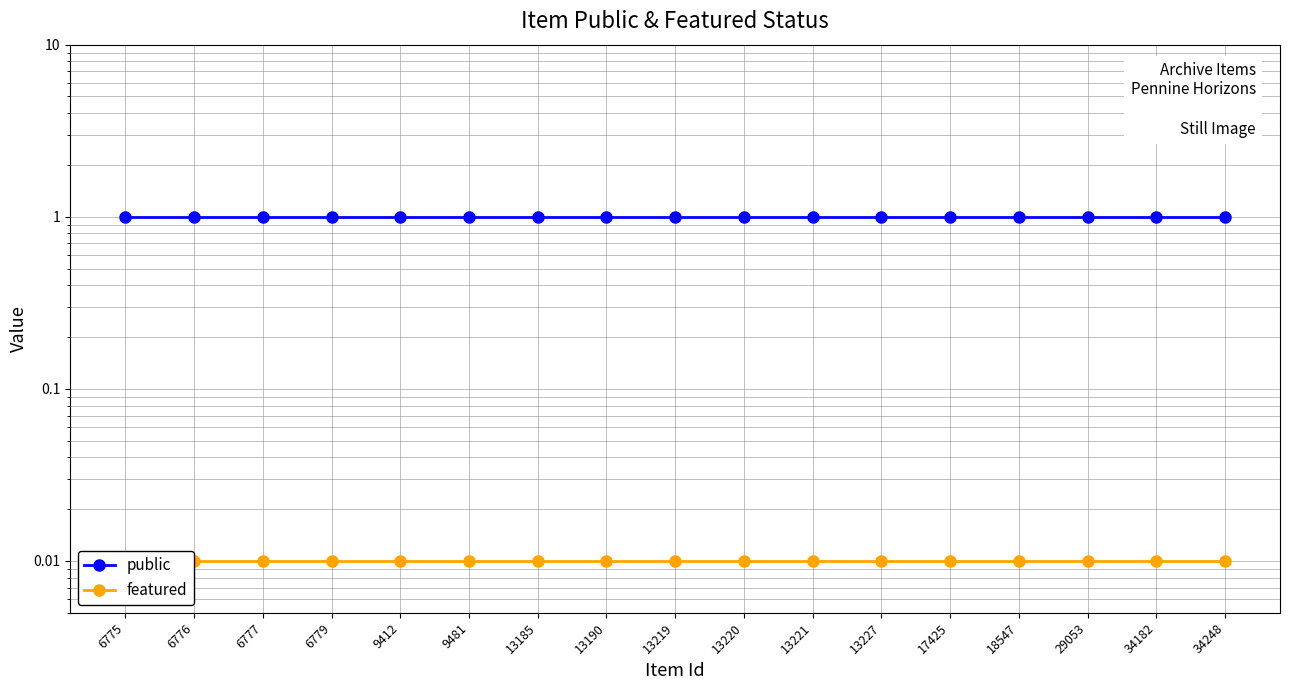

Which series has the widest spread of values?

public